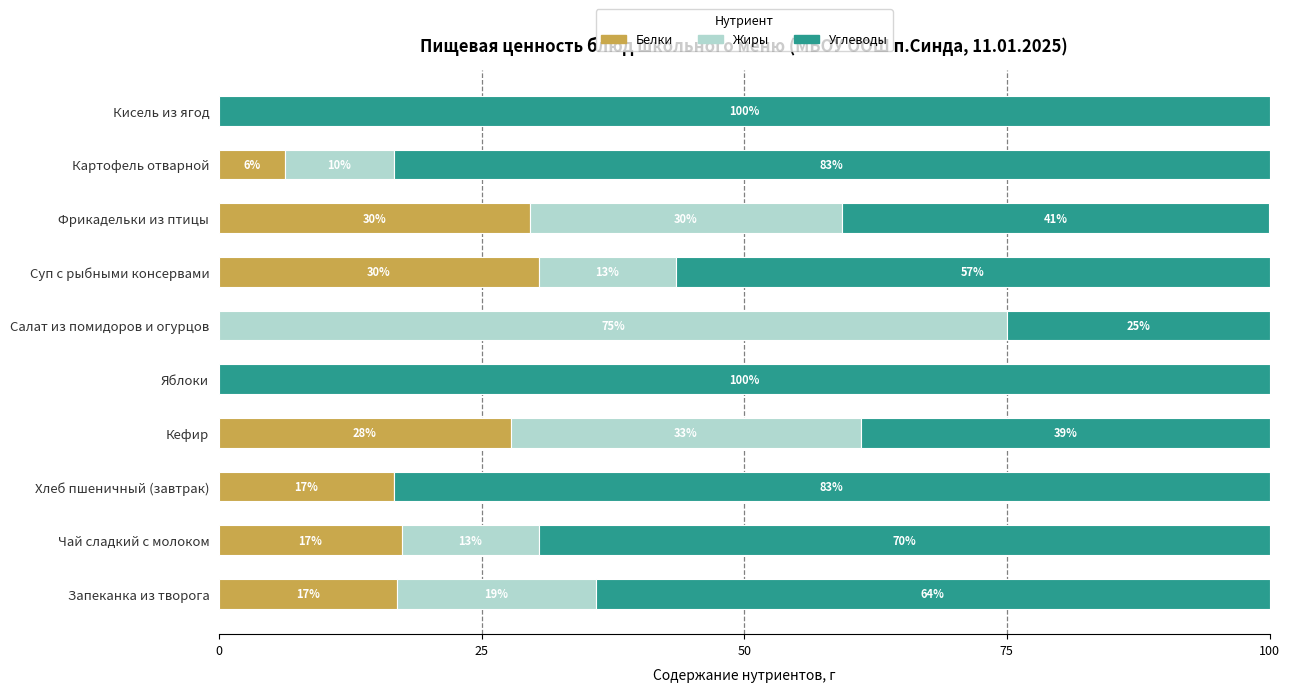

True or false: Белки has a value of 0.0 at Яблоки.

True